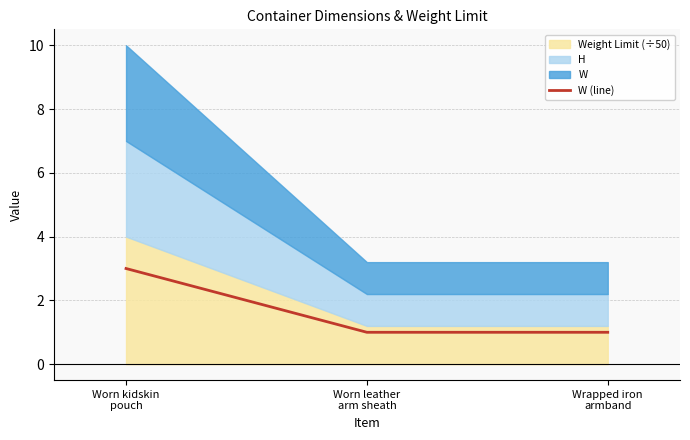

Reading left to right, extract all data points from this chart.

Worn kidskin
pouch=3	Worn leather
arm sheath=1	Wrapped iron
armband=1